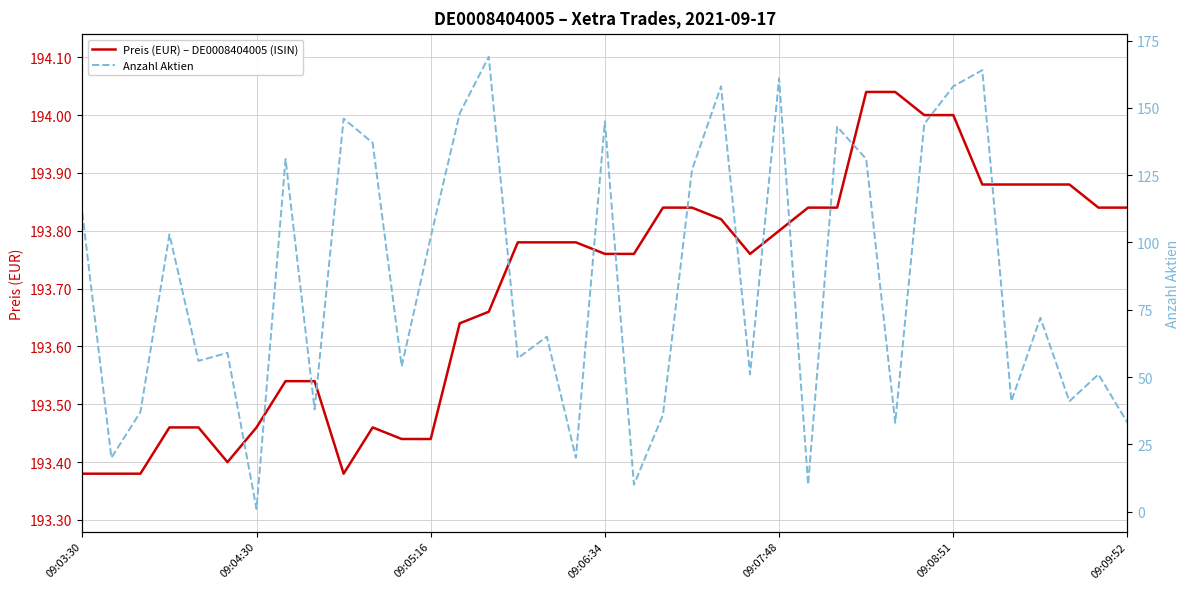

What is the greatest value displayed?

194.0